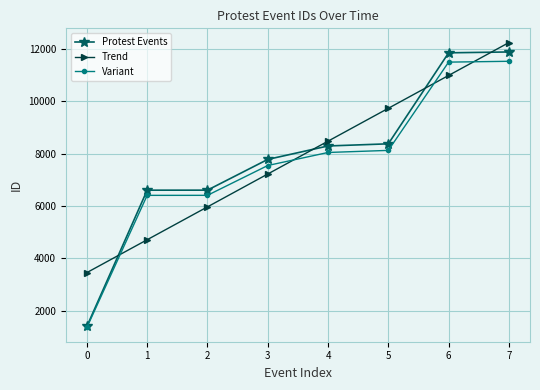

What is the lowest value of the Trend series?

3450.9